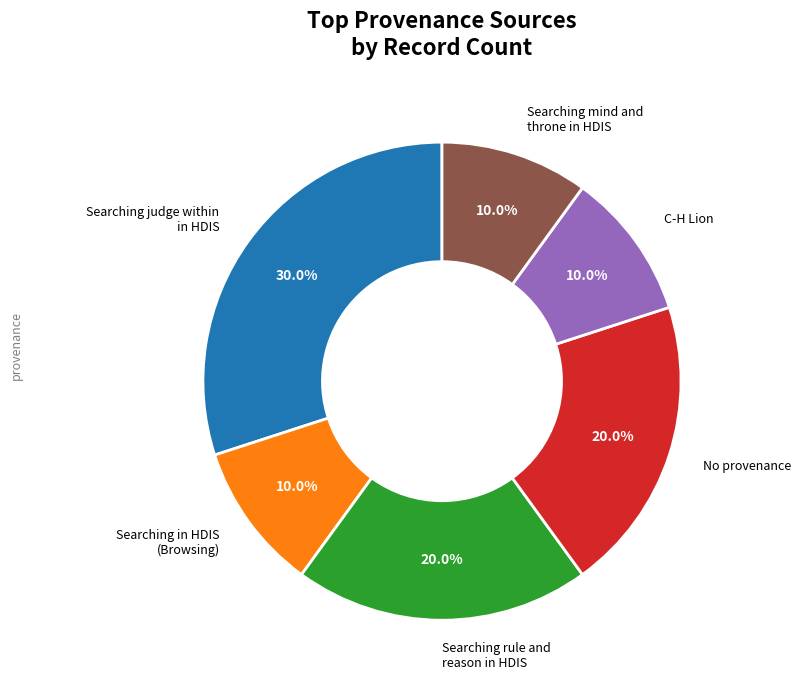

Is there any slice that represents more than half of the pie?

No